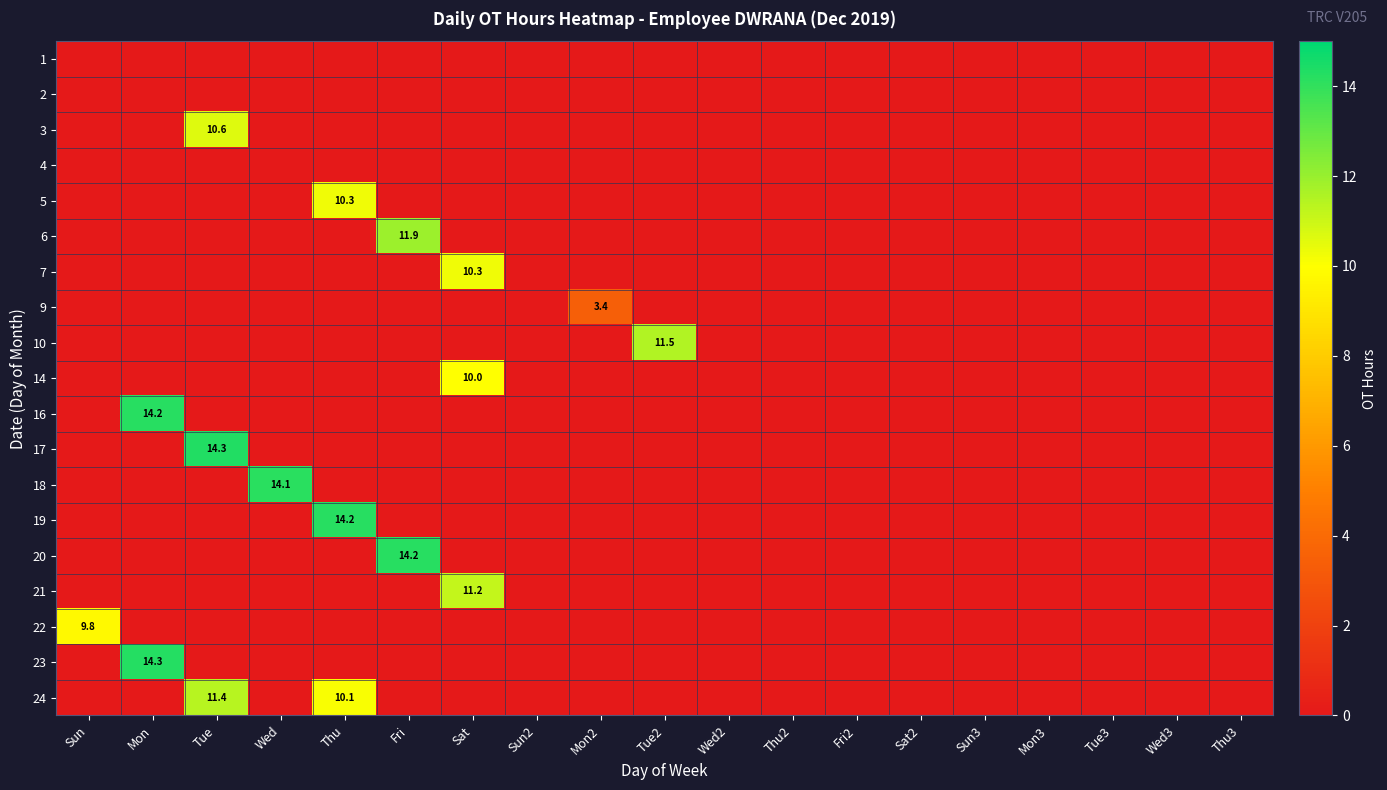

True or false: 14 has a value of 0.0 at Sun3.

True